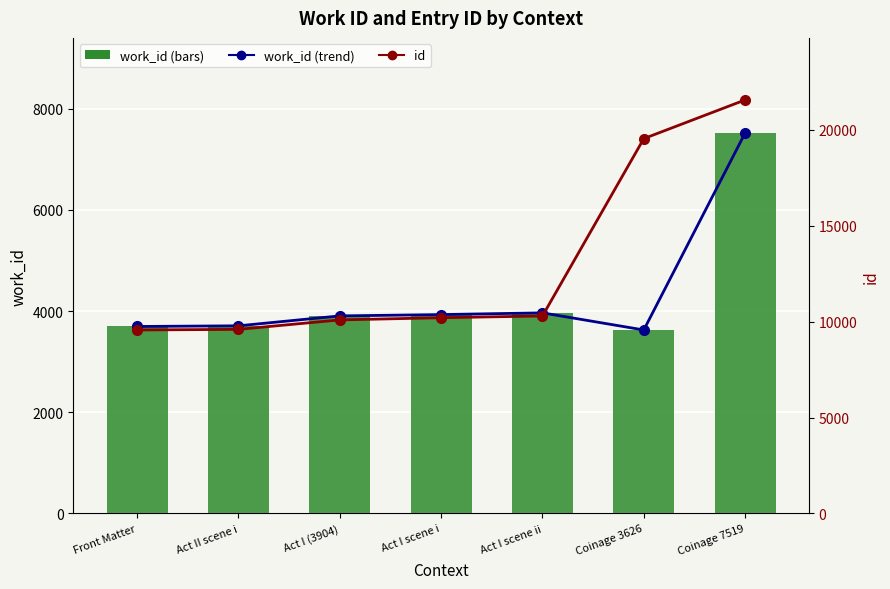

What is the difference between the highest and lowest values at Front Matter?

5873